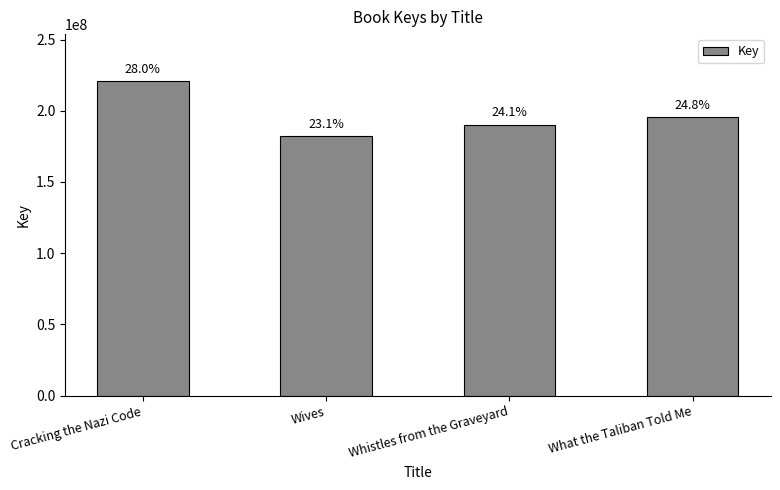

Rank the categories by value from lowest to highest.

Wives, Whistles from the Graveyard, What the Taliban Told Me, Cracking the Nazi Code